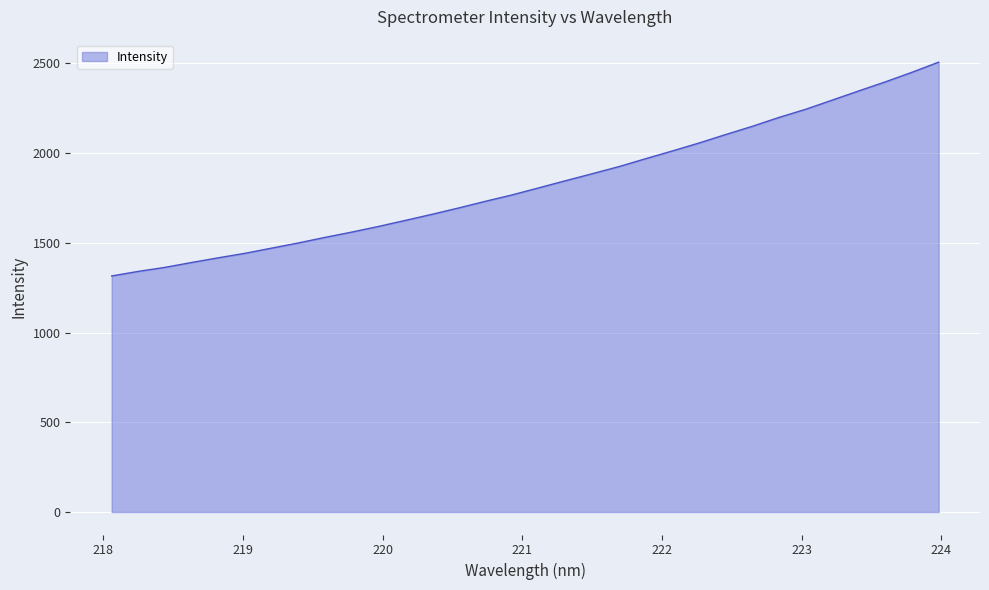

Reading left to right, extract all data points from this chart.

1315.4	1340.9	1363.4	1390.6	1416.7	1441.9	1470.7	1499.5	1530.7	1560.1	1591.5	1625.0	1659.0	1694.5	1731.4	1767.1	1806.4	1846.0	1885.0	1924.6	1968.5	2011.6	2055.8	2103.1	2148.9	2198.4	2243.8	2295.0	2346.5	2397.0	2450.5	2506.8